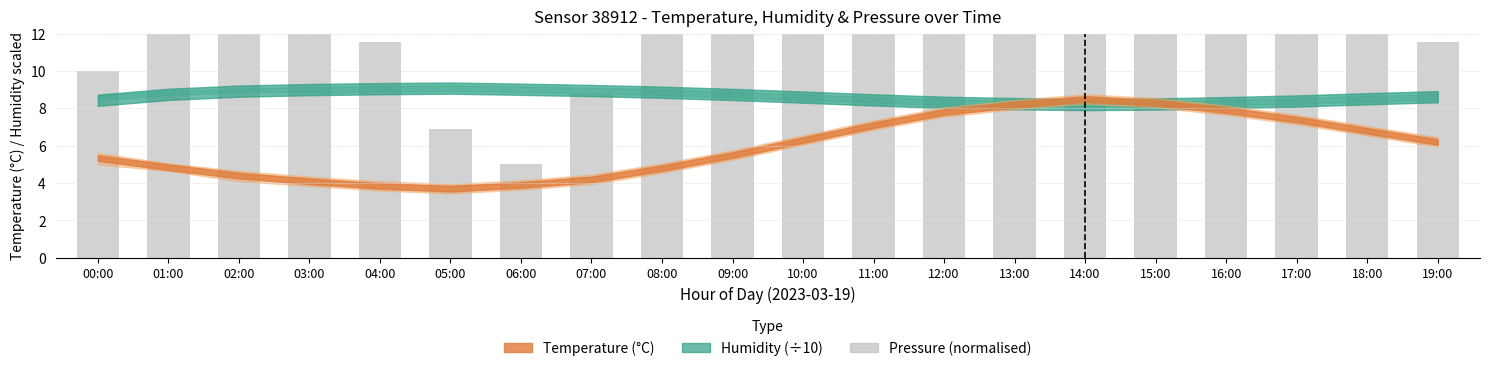

Reading left to right, what are all the values shown in this chart?

00:00=10.0	01:00=13.2	02:00=21.8	03:00=16.2	04:00=11.6	05:00=6.9	06:00=5.0	07:00=8.8	08:00=14.4	09:00=20.9	10:00=25.6	11:00=30.3	12:00=33.1	13:00=35.0	14:00=33.1	15:00=30.3	16:00=25.6	17:00=20.9	18:00=16.2	19:00=11.6